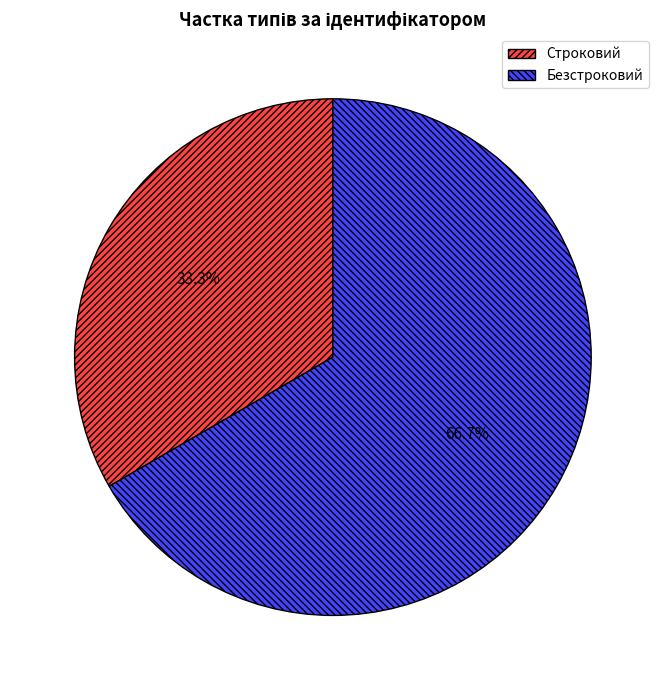

Which slice is the largest?

Безстроковий